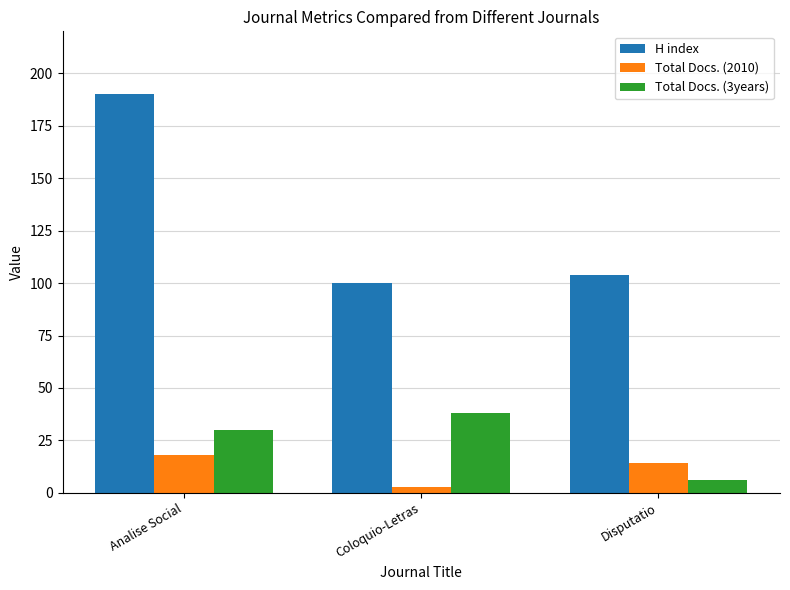

At which label does Total Docs. (2010) first exceed 14?

Analise Social